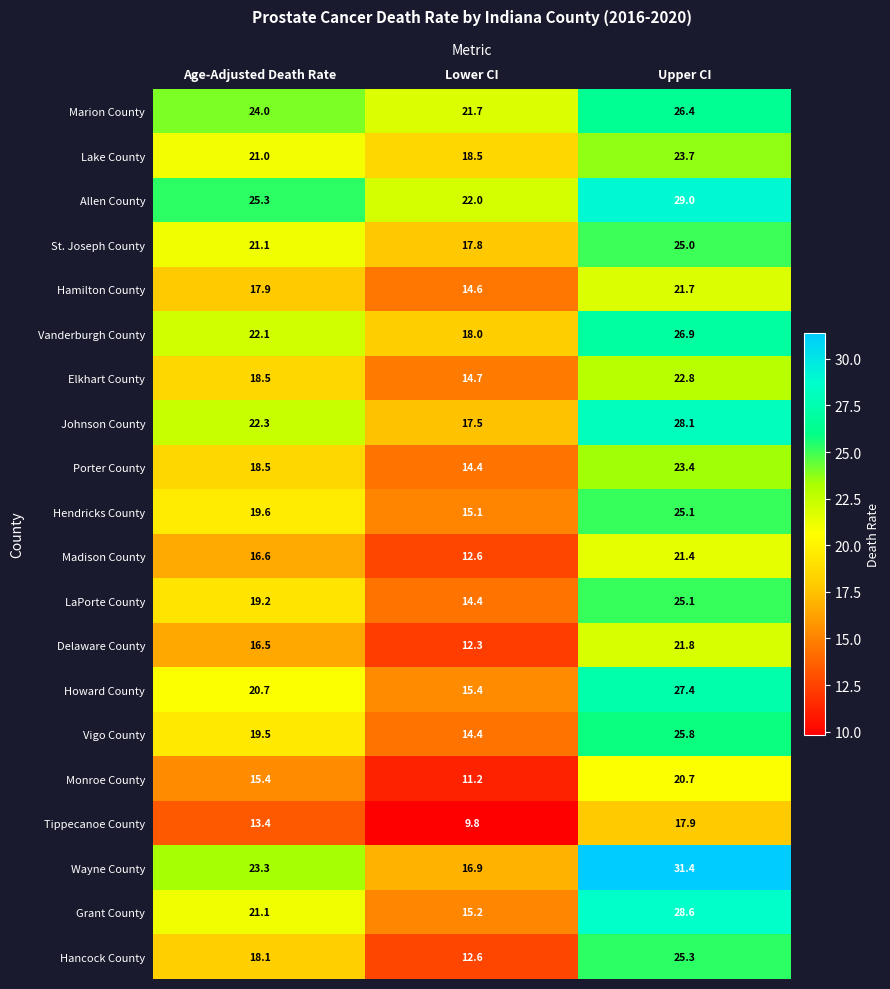

What is the average value of the Lake County series?

21.1